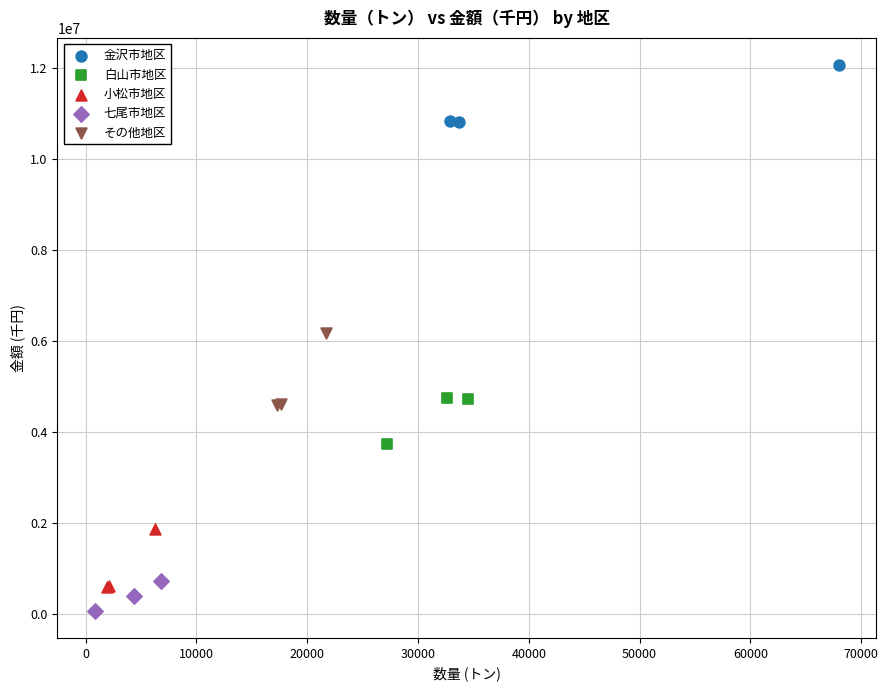

Which series contains the highest Y value?

金沢市地区